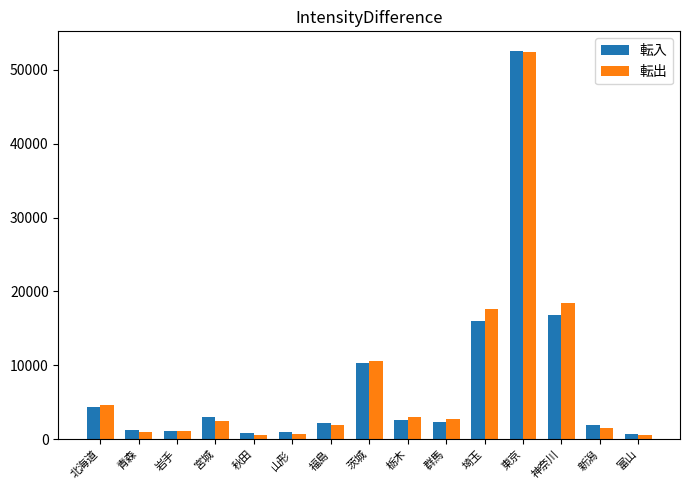

The value of 転出 at 栃木 is 2976. True or false?

True